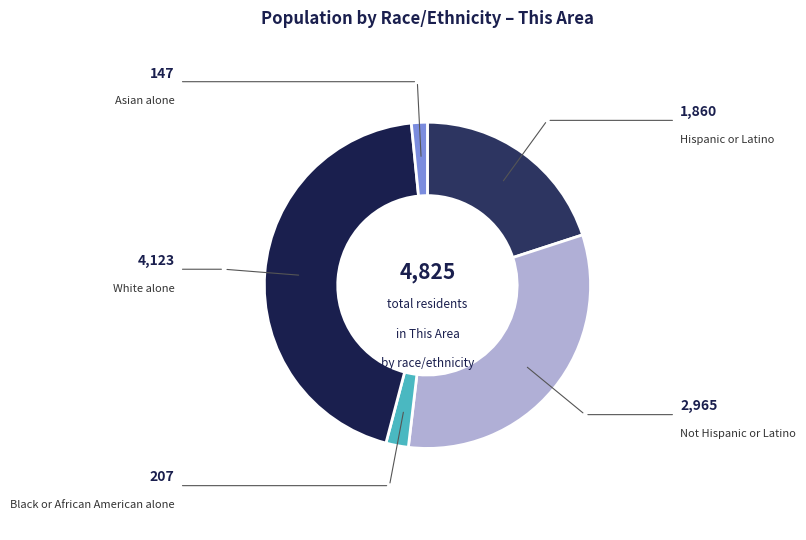

Is it true that White alone is 44% of the pie?

True